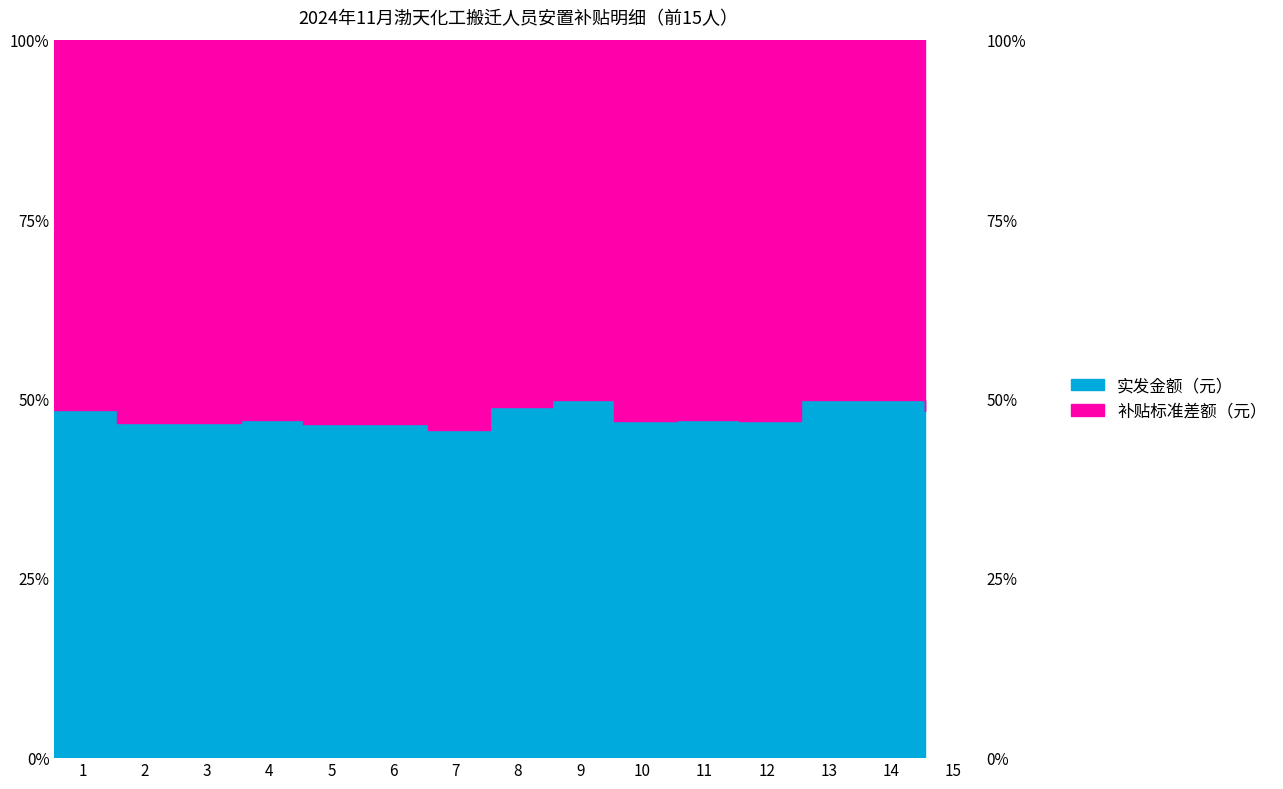

Does the chart display data point markers on the line(s)?

No